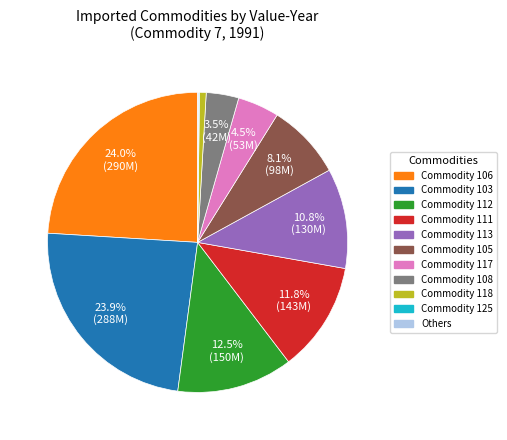

Does any single category account for the majority?

No